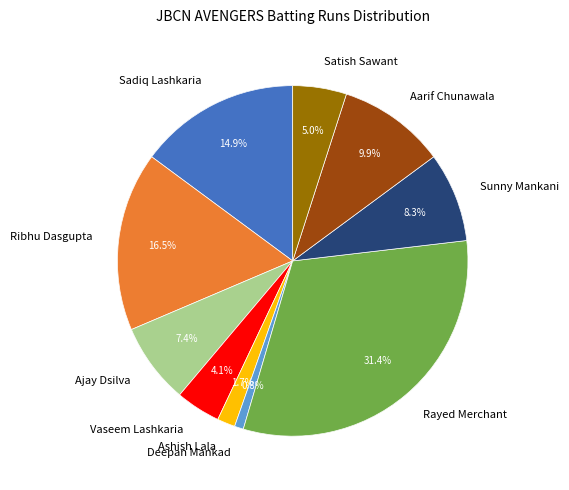

Does Akhil Seth account for over 50% of the chart?

No